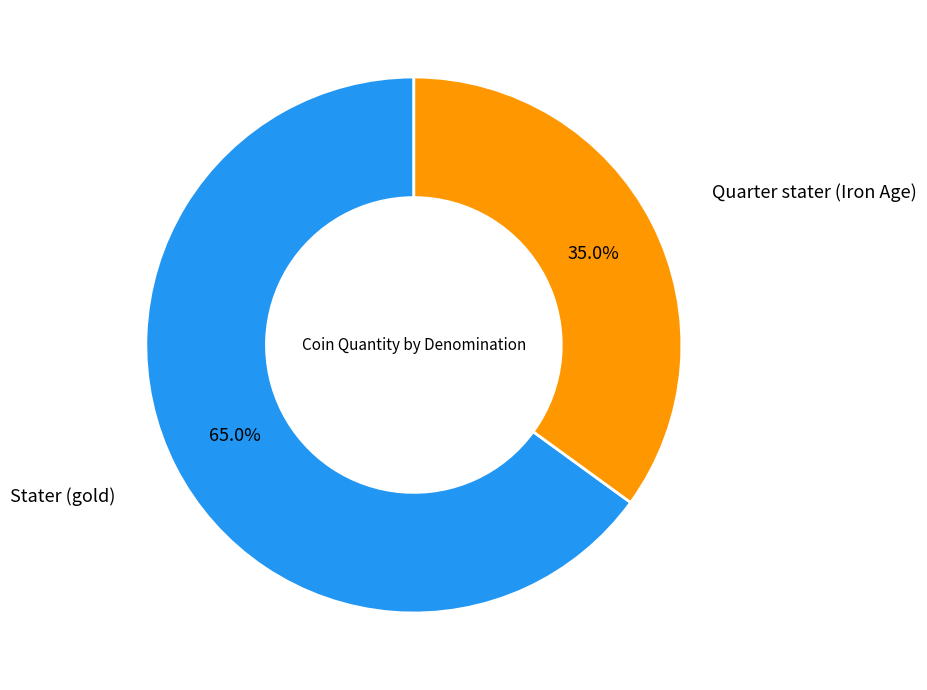

Does any single category account for the majority?

Yes